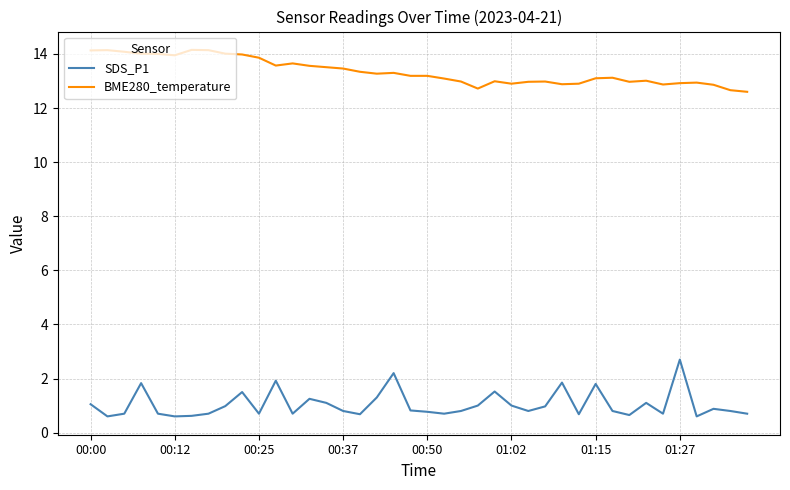

What is the smallest value displayed?

0.6